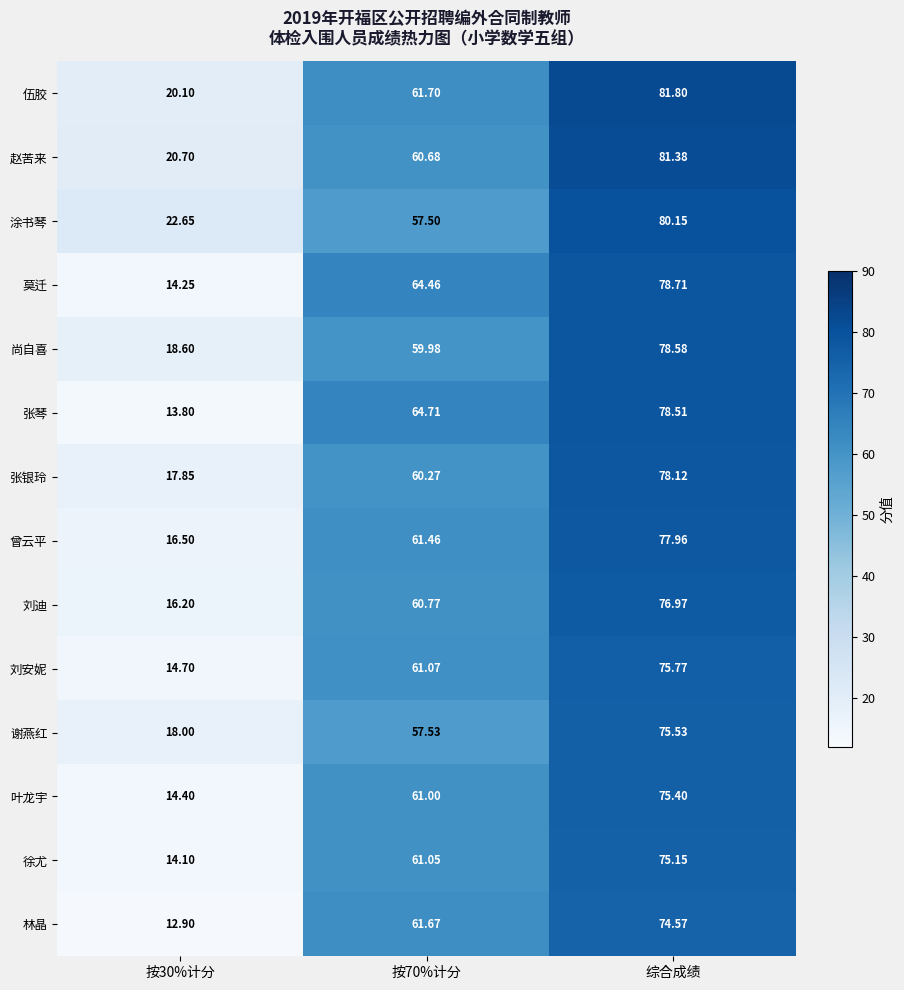

Rank the series by their maximum value, from lowest to highest.

林晶, 徐尤, 叶龙宇, 谢燕红, 刘安妮, 刘迪, 曾云平, 张银玲, 张琴, 尚自喜, 莫迁, 涂书琴, 赵苦来, 伍胶